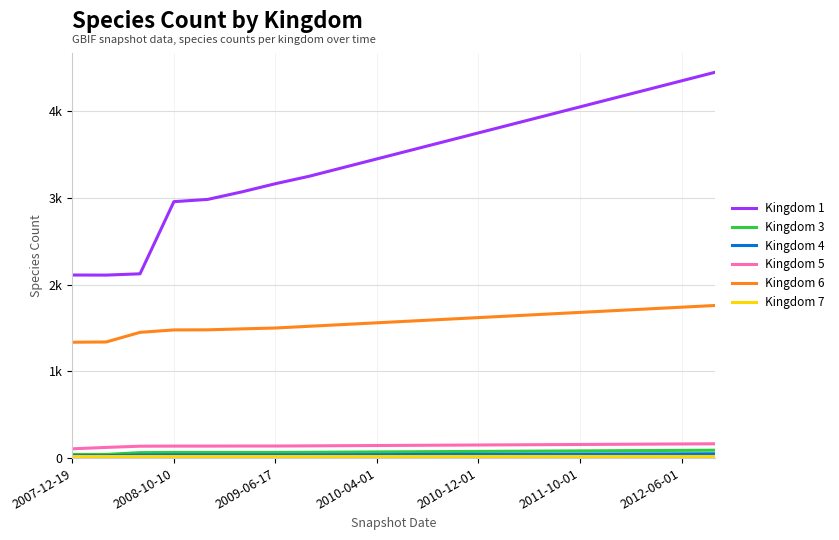

Does the chart display data point markers on the line(s)?

No